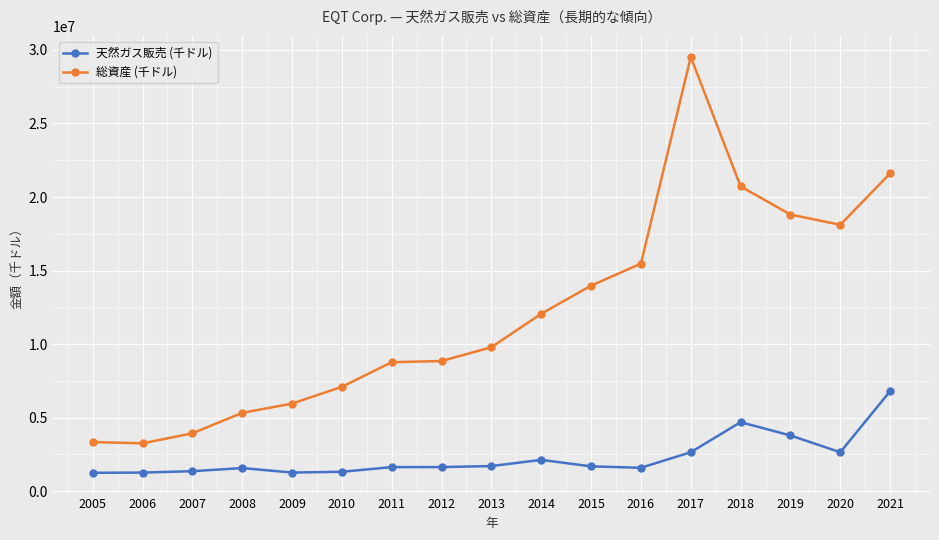

True or false: 総資産 (千ドル) and 天然ガス販売 (千ドル) intersect in this chart.

False